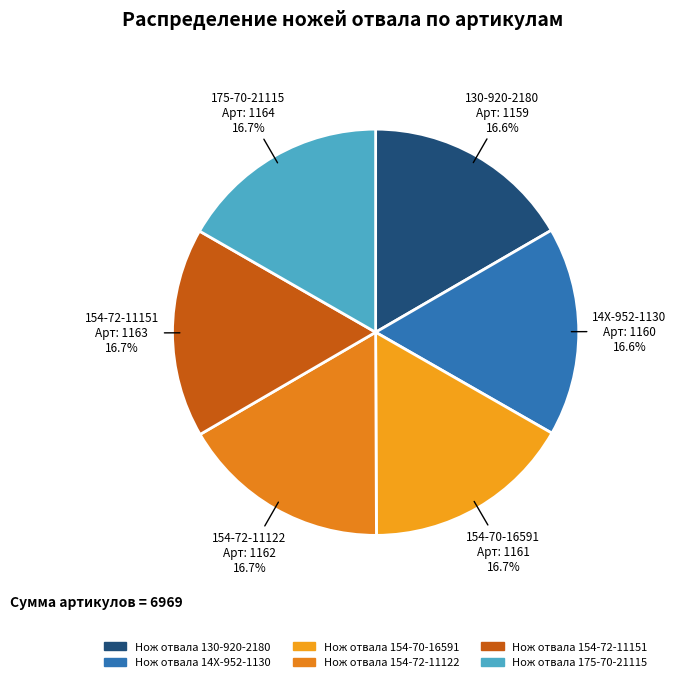

To the nearest percent, what is the combined percentage of Нож отвала 154-72-11151 and Нож отвала 130-920-2180?

33%